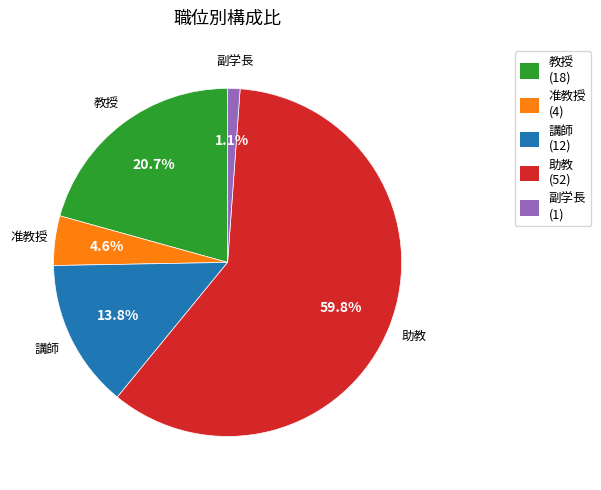

Which has a higher value, 副学長 or 教授?

教授